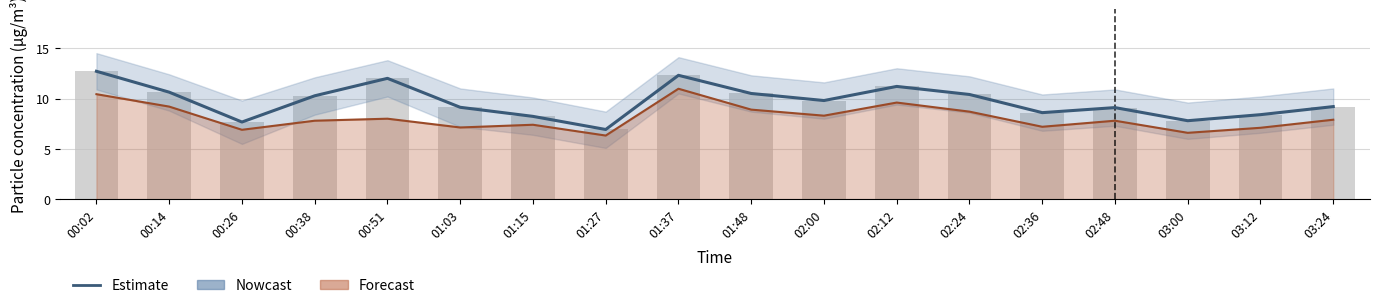

Which label corresponds to the largest value in the chart?

00:02